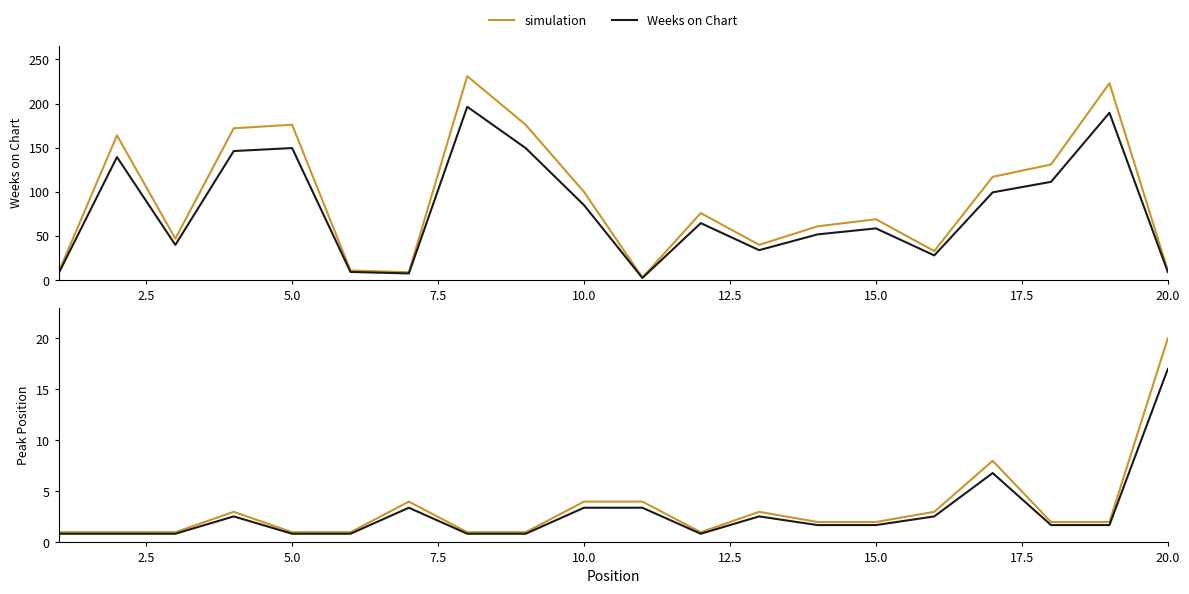

Does the chart display data point markers on the line(s)?

No